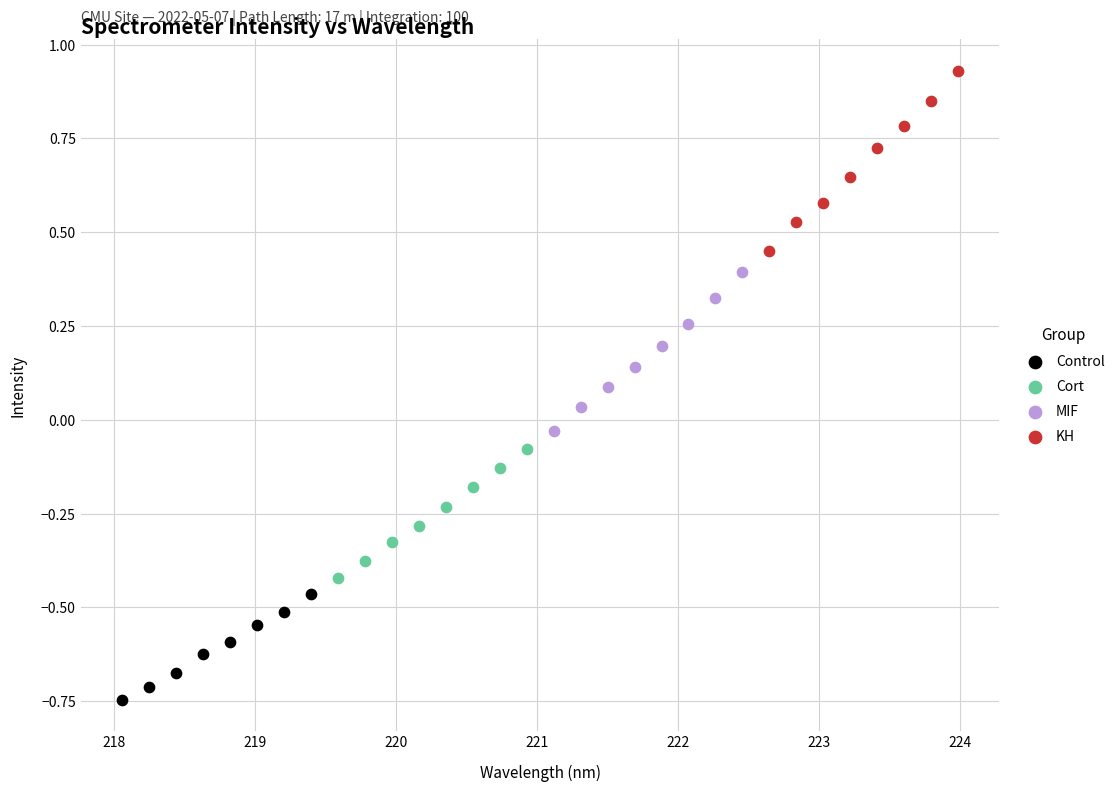

Which series has the widest spread of Y values?

KH